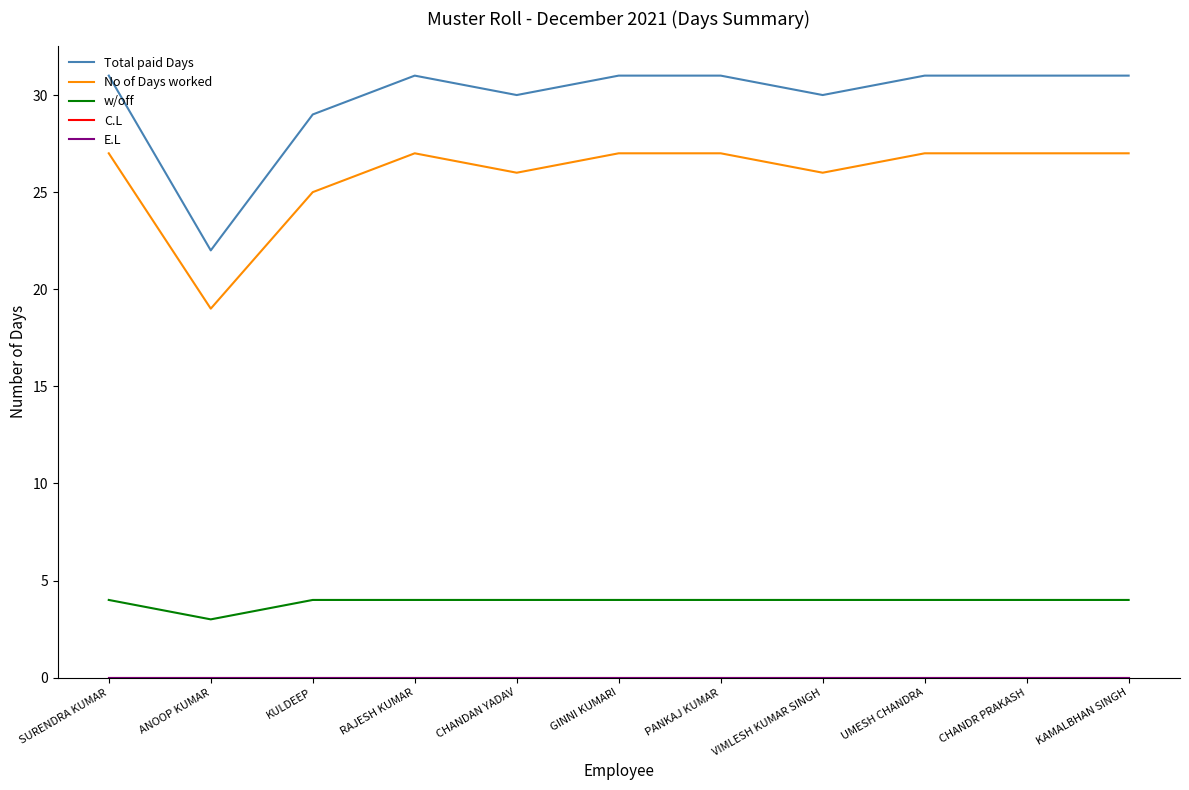

True or false: w/off and Total paid Days cross at least once.

False